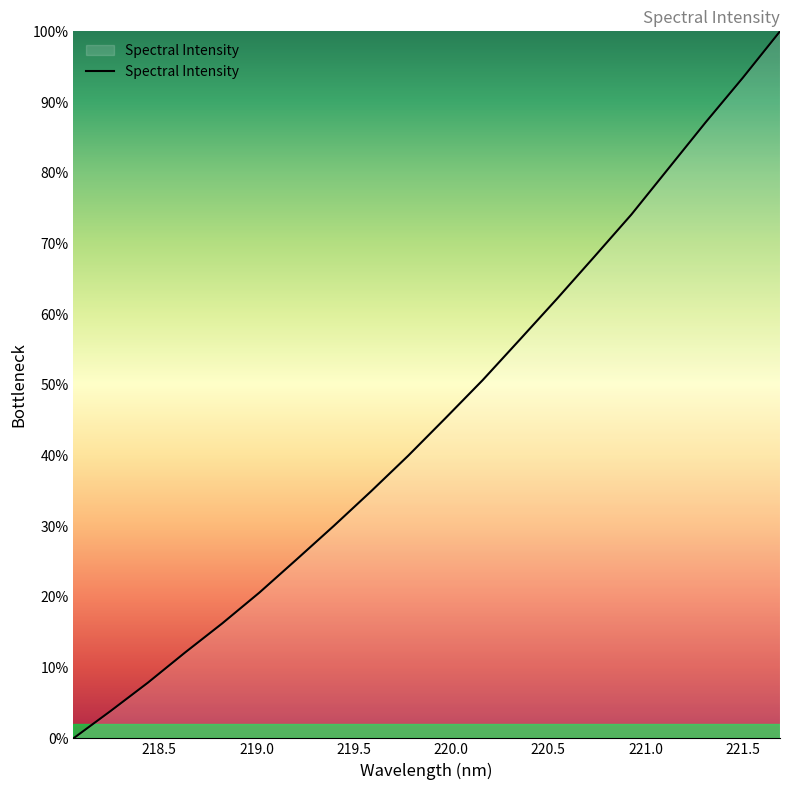

What is the maximum value shown in the chart?

100.0